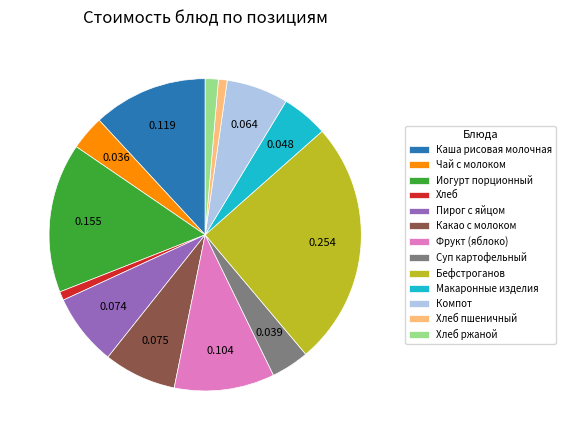

How many segments does this pie chart have?

13